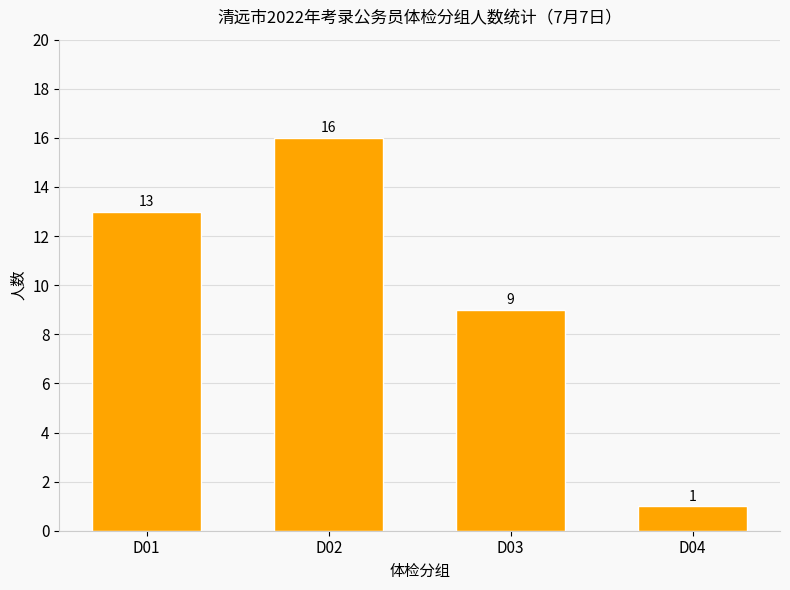

How many data points does each series have?

4